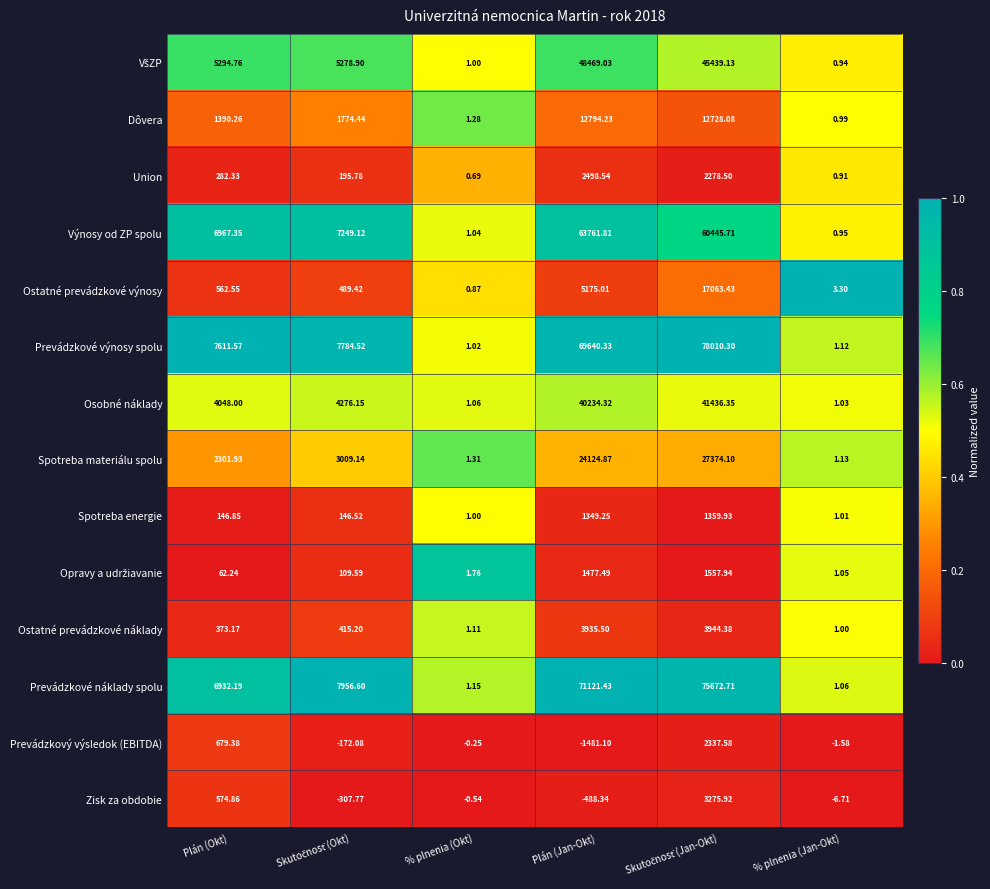

Which series has the largest total across all categories?

Prevádzkové výnosy spolu